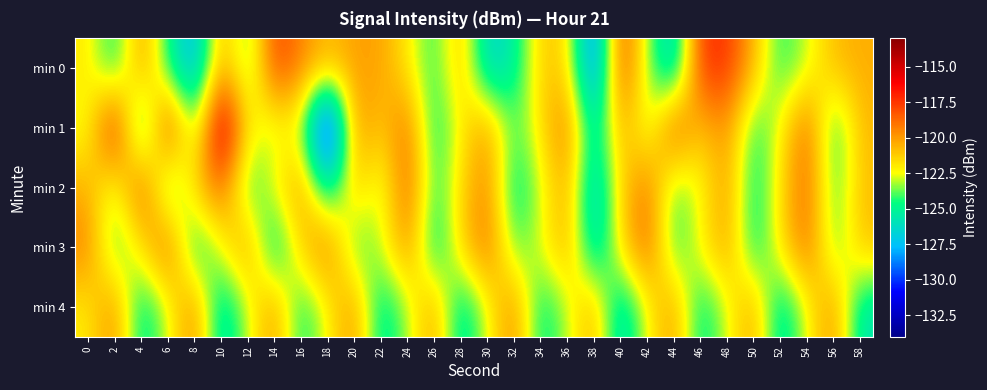

Which label corresponds to the smallest value in the chart?

18